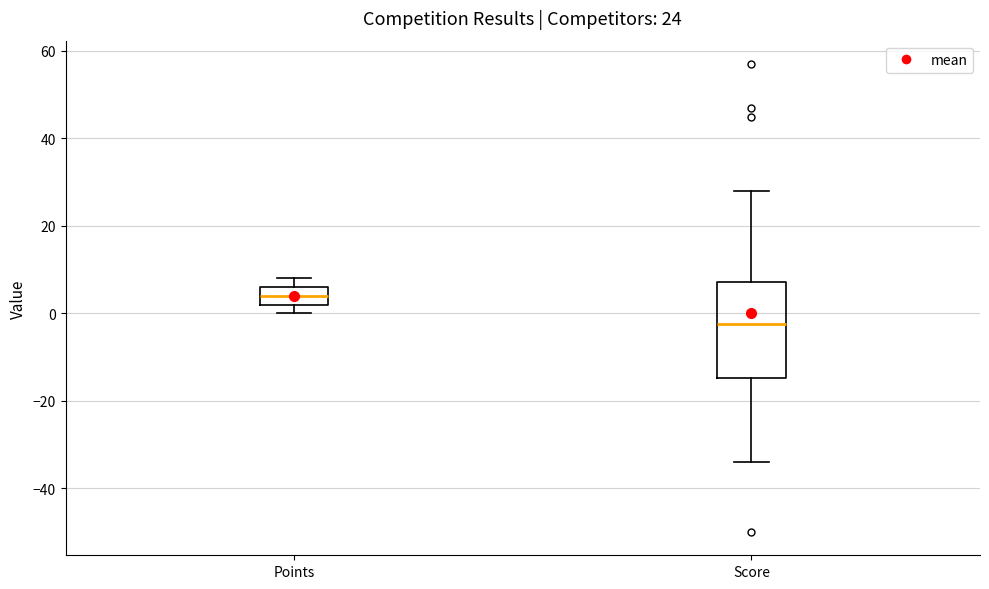

Which box is the tallest, from its lower edge to its upper edge?

Score